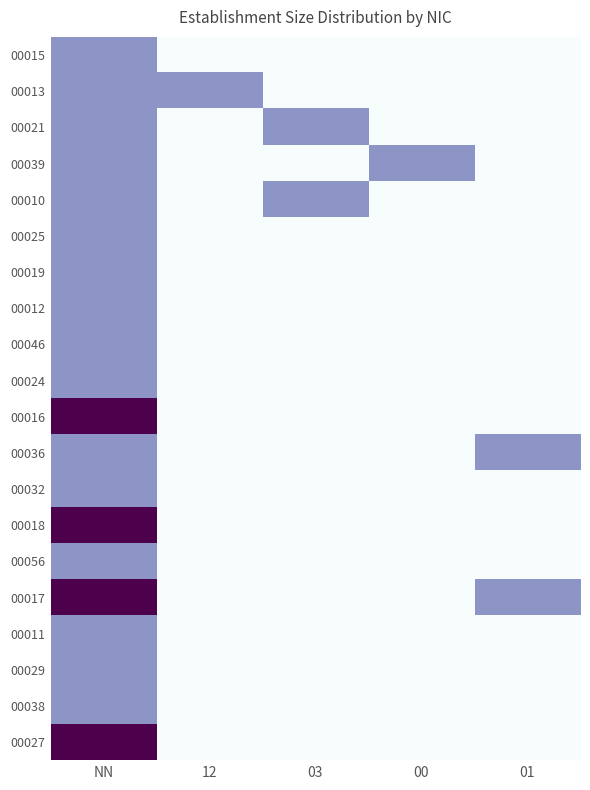

The 00018 series shows 3 at NN. True or false?

False